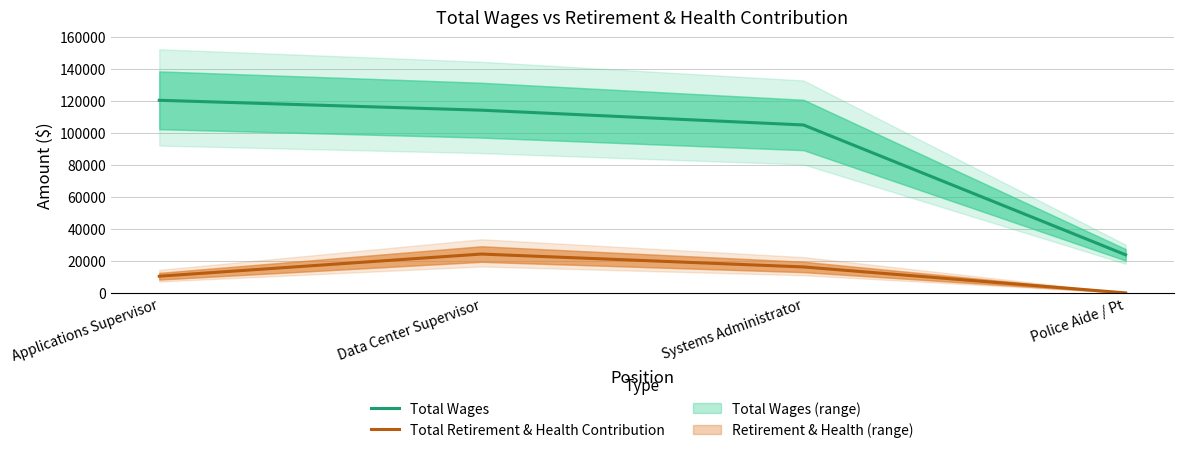

What is the total value across all series at Applications Supervisor?

130945